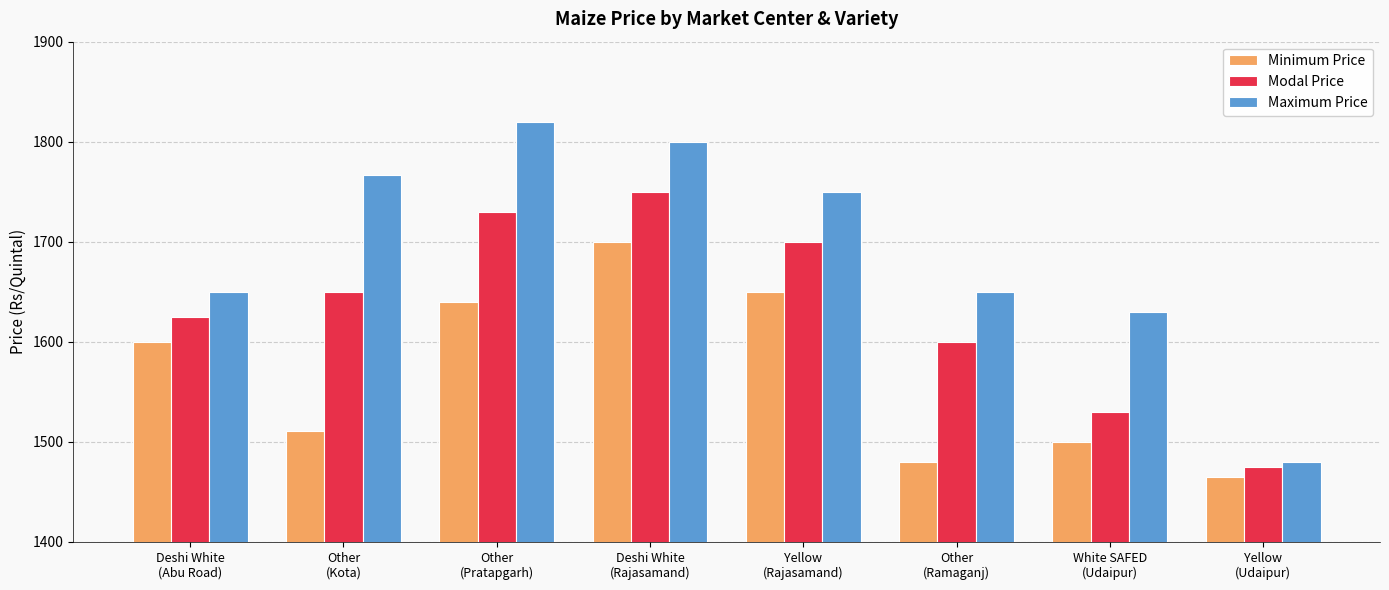

Reading left to right, transcribe all the data shown in this chart.

Minimum Price: 1600	1511	1640	1700	1650	1480	1500	1465
Modal Price: 1625	1650	1730	1750	1700	1600	1530	1475
Maximum Price: 1650	1767	1820	1800	1750	1650	1630	1480